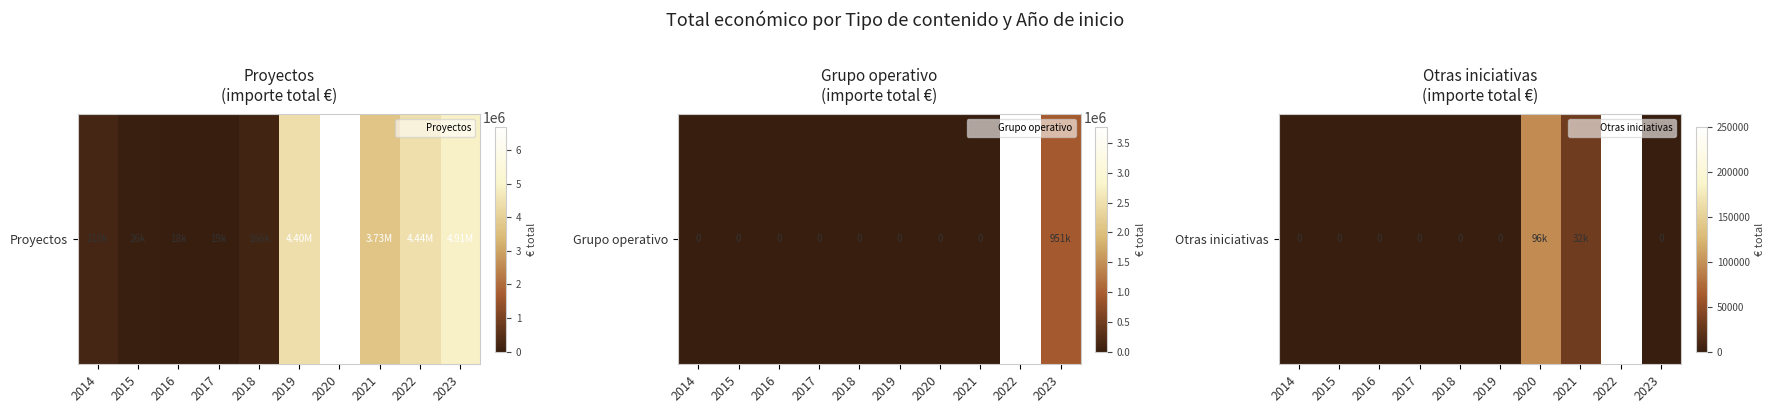

How many values are between 0 and 32816?

8